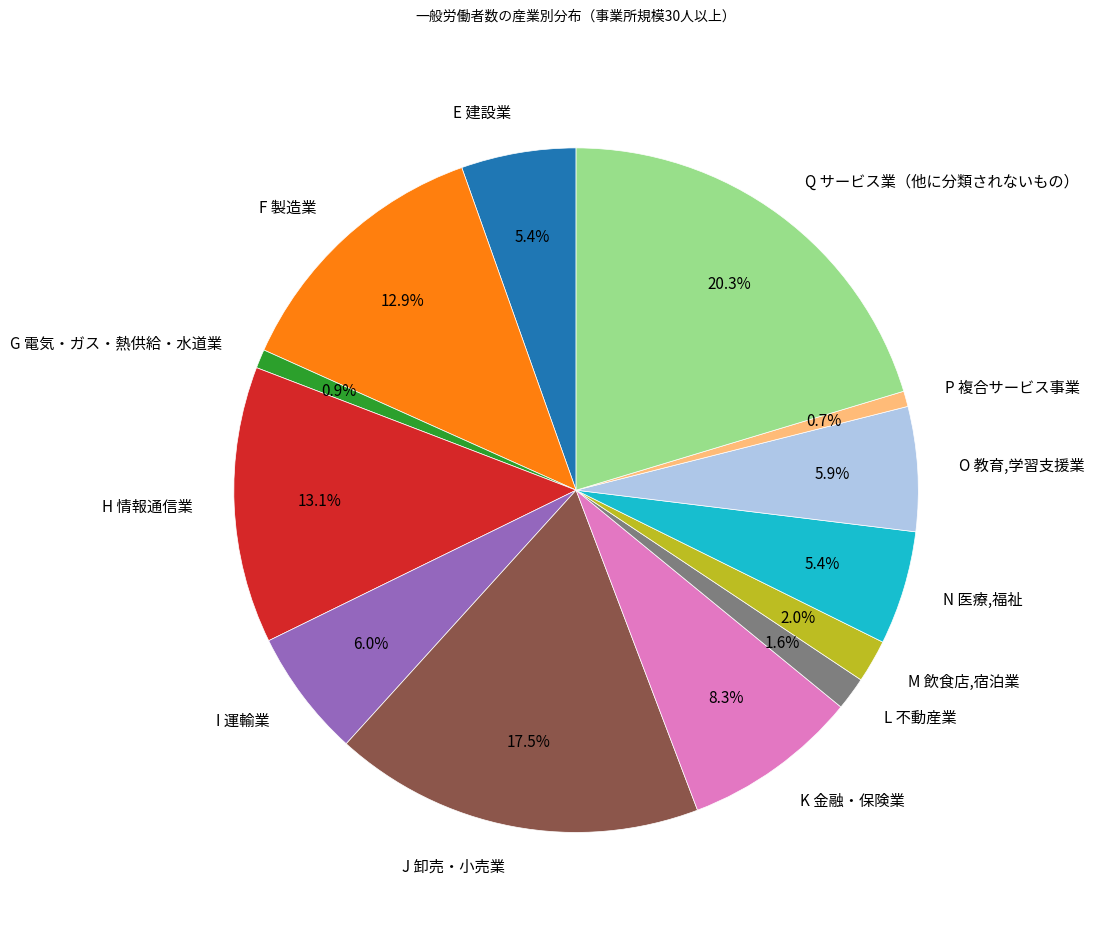

What percentage is the E 建設業 slice, to the nearest percent?

5%